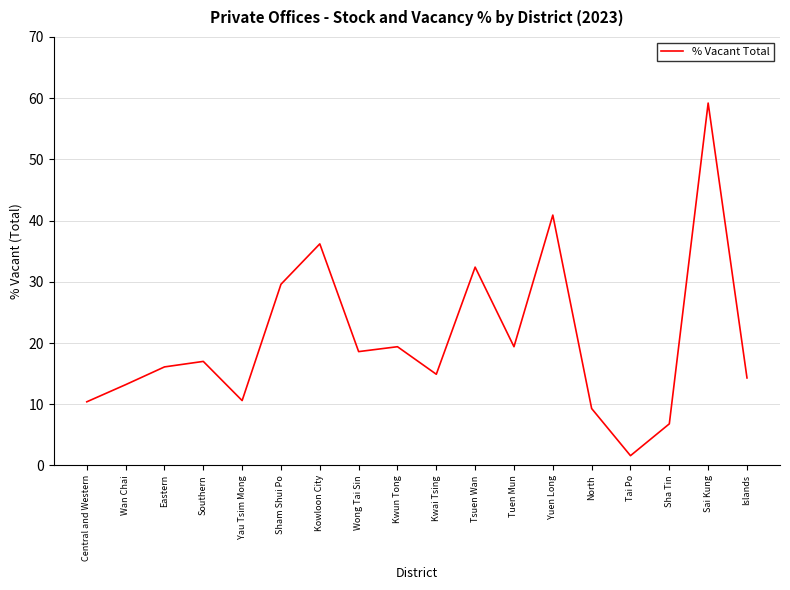

At which label is the value closest to 30?

Sham Shui Po